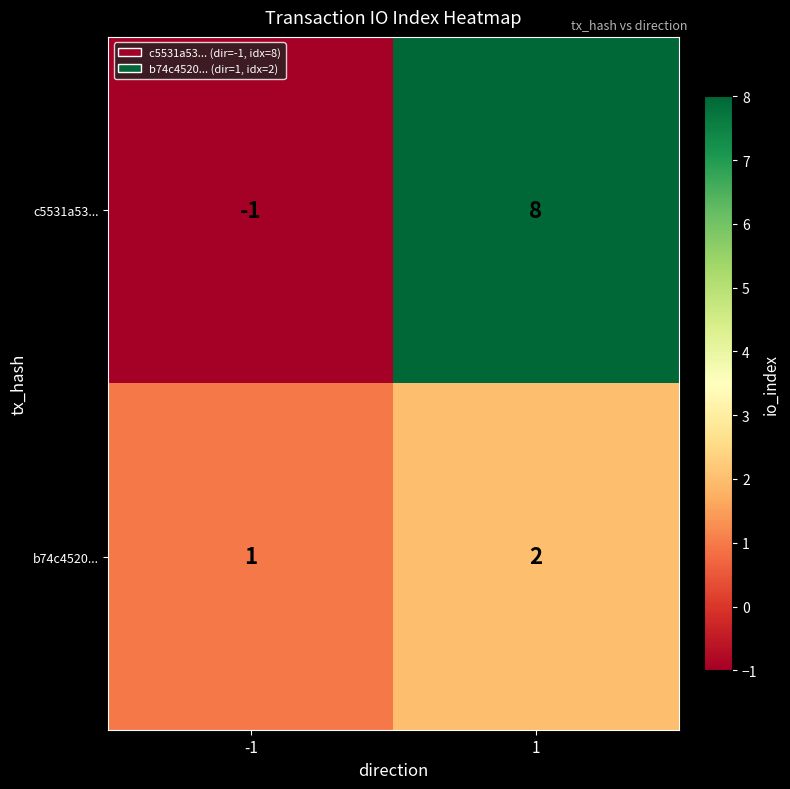

What is the average value of the c5531a53... series?

4